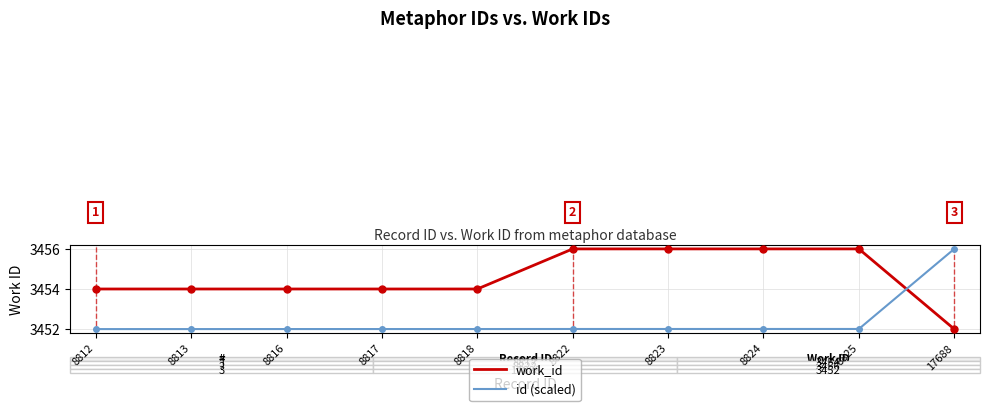

Is it true that work_id equals 3452.0 at 17688?

True